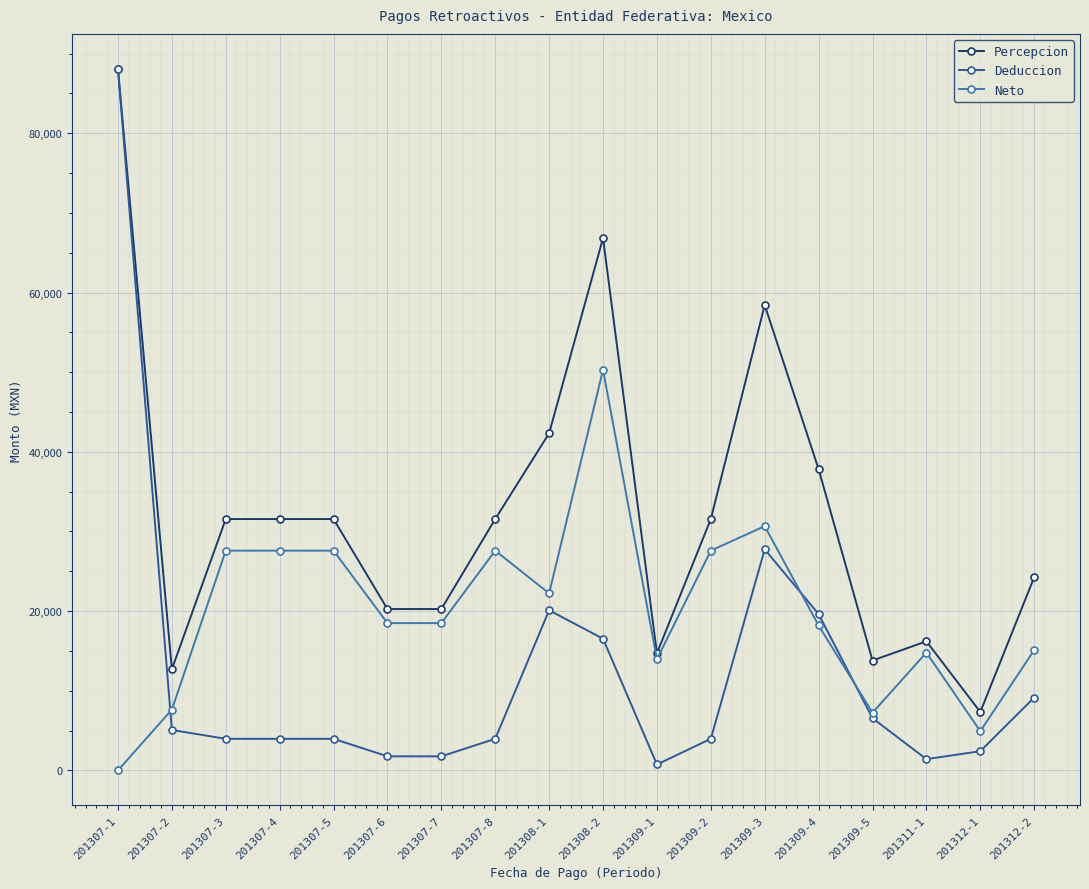

The value of Percepcion at 201307-8 is 31557.5. True or false?

True